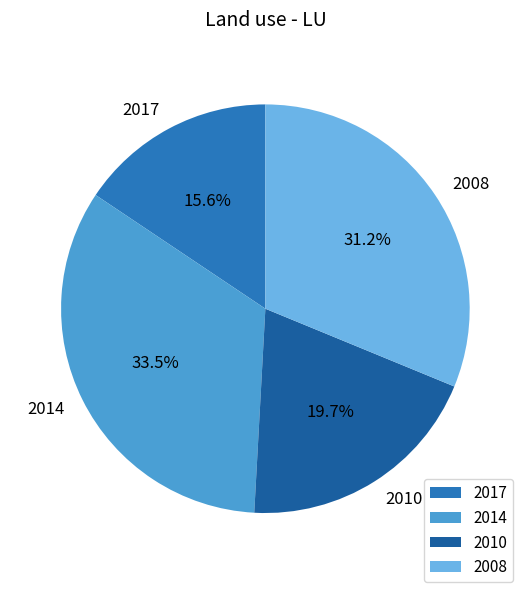

Count the number of slices in the pie.

4